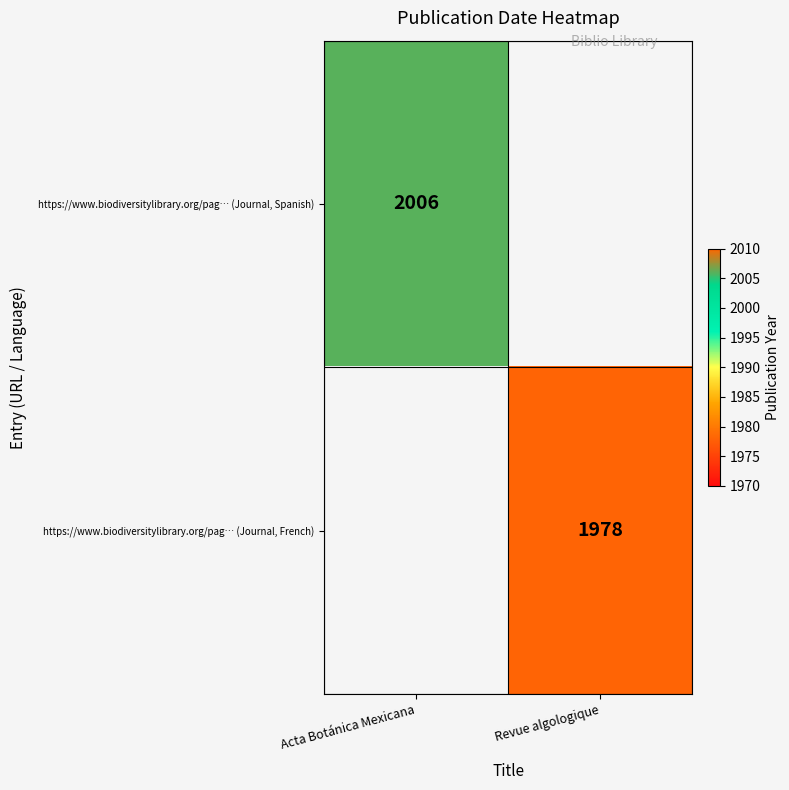

At how many categories does at least one series exceed 1997?

1